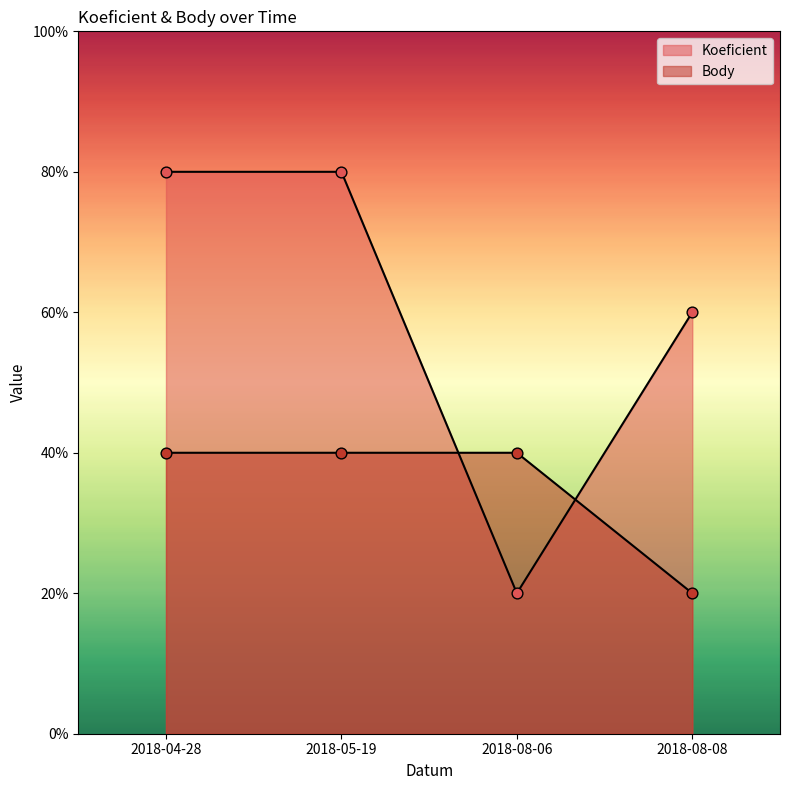

What are all the series names shown in the legend?

Koeficient, Body